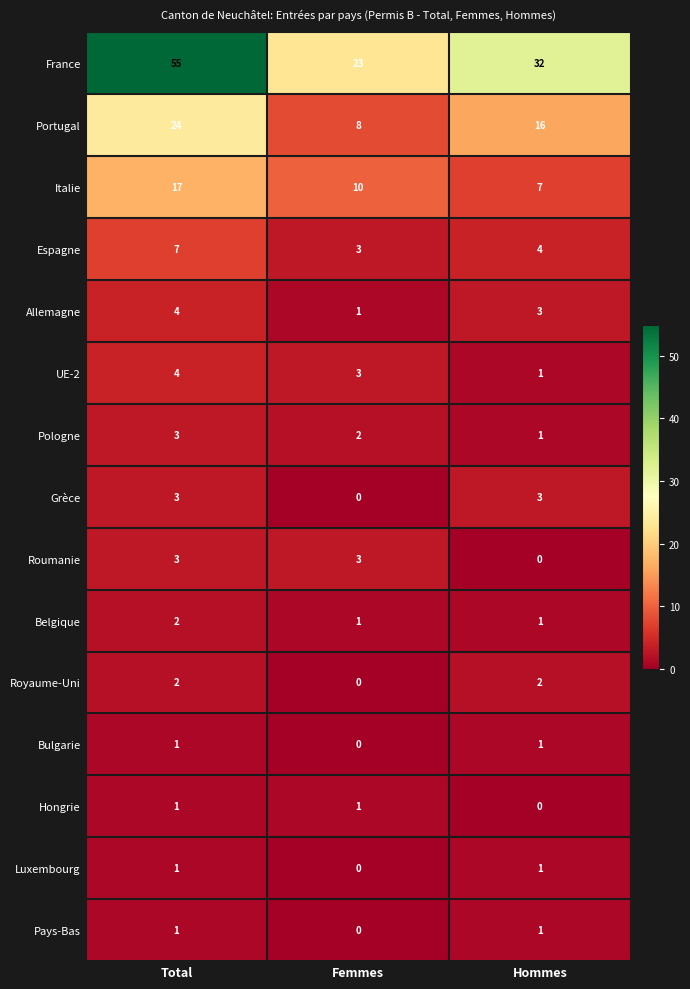

What is the sum of all France values?

110